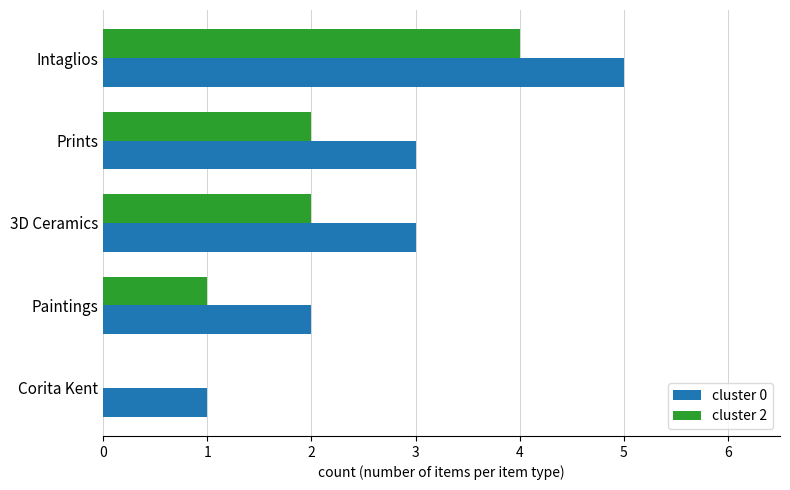

The value of cluster 2 at Corita Kent is -2. True or false?

False